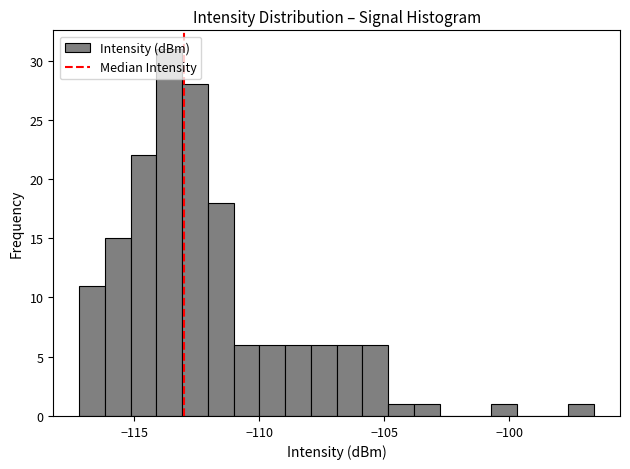

Read against the x-axis, roughly where is the centre of the tallest bar?

-113.5